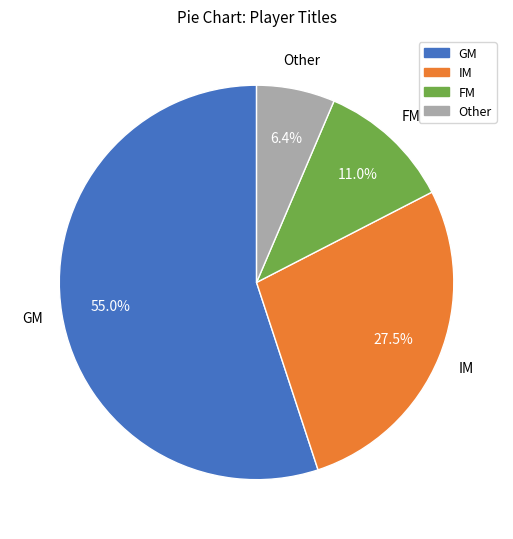

Does any single category account for the majority?

Yes